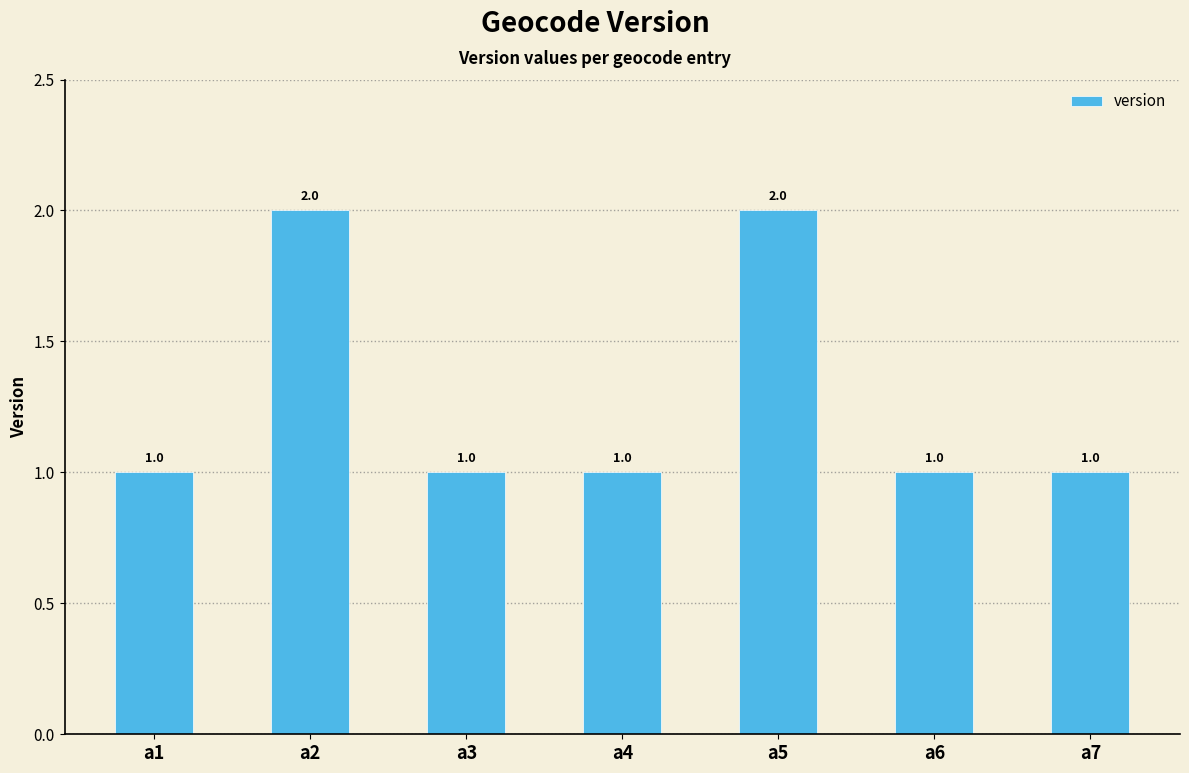

What is the smallest value displayed?

1